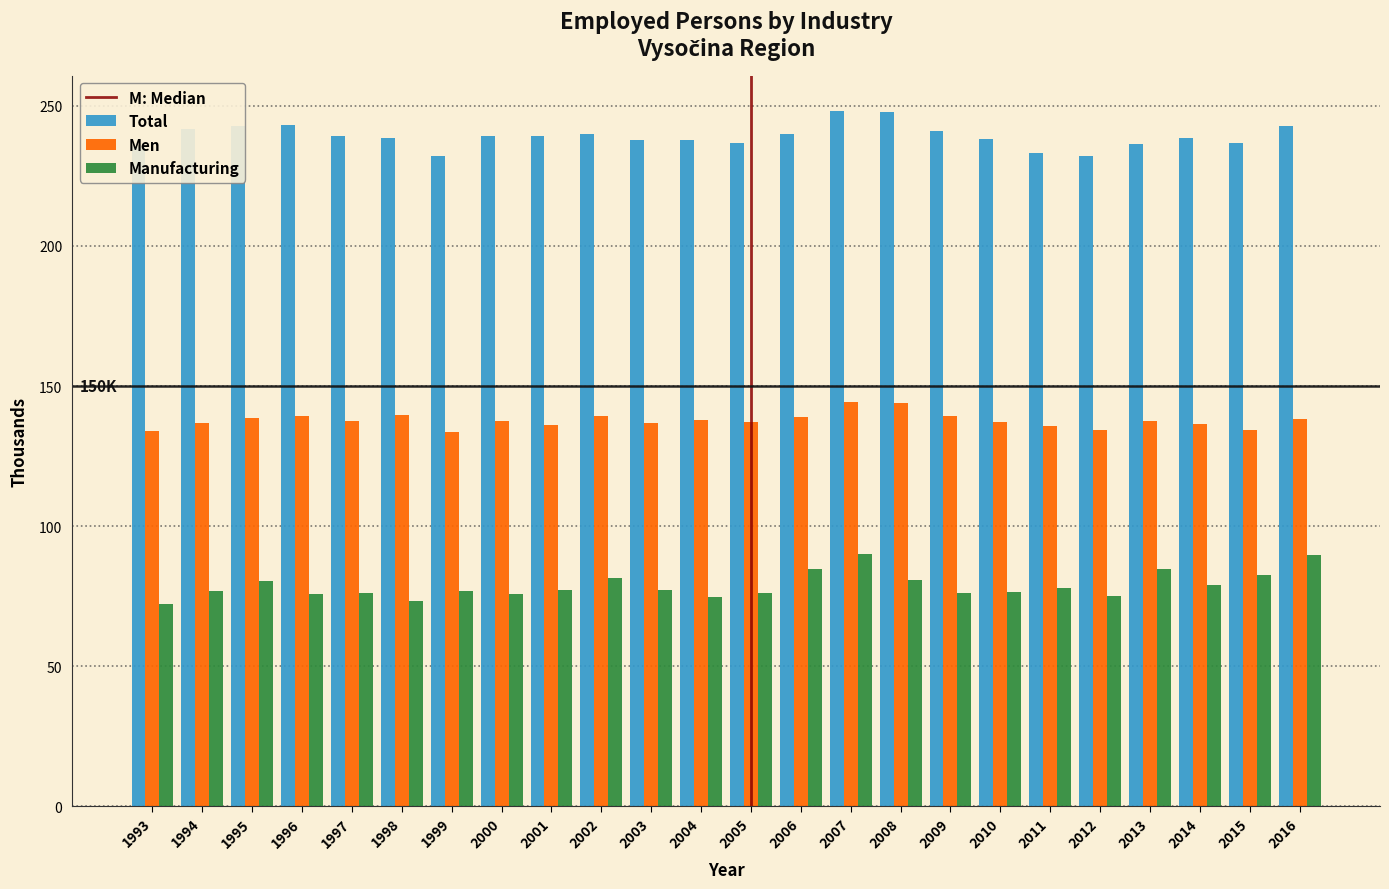

Rank the series by their average value, from highest to lowest.

Total, Men, Manufacturing